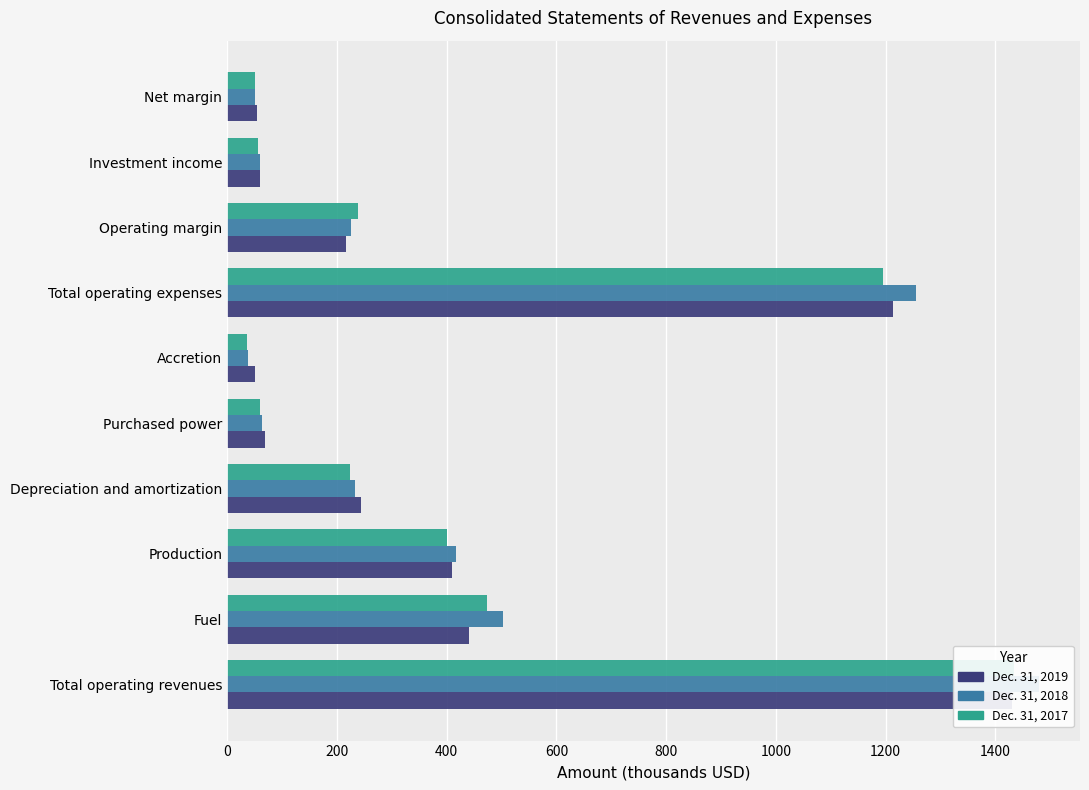

True or false: Dec. 31, 2017 has a value of 238.9 at 1400.

True